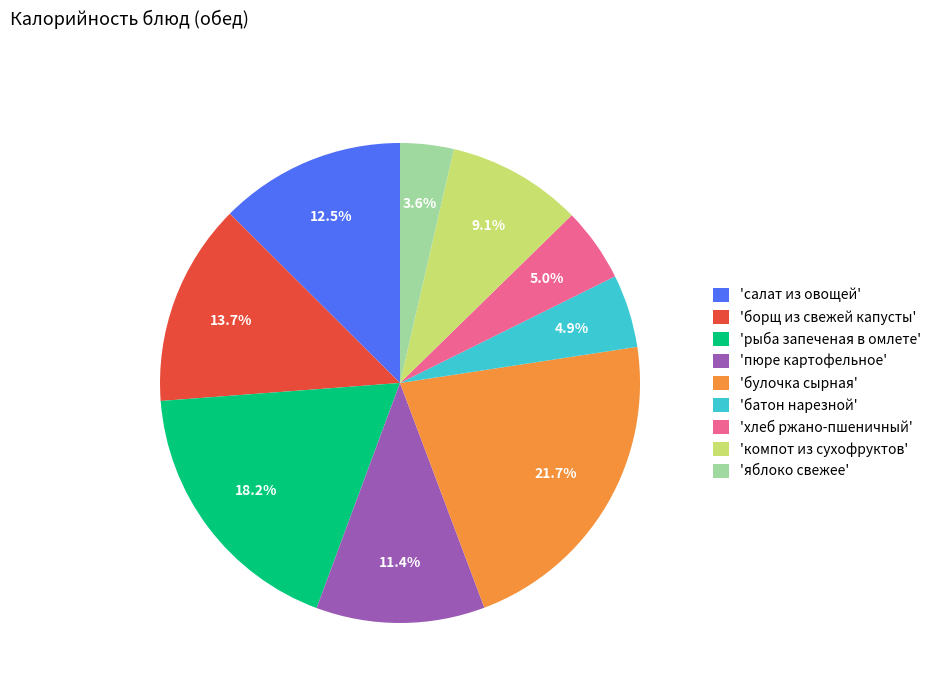

Is 'булочка сырная' the majority of the pie?

No